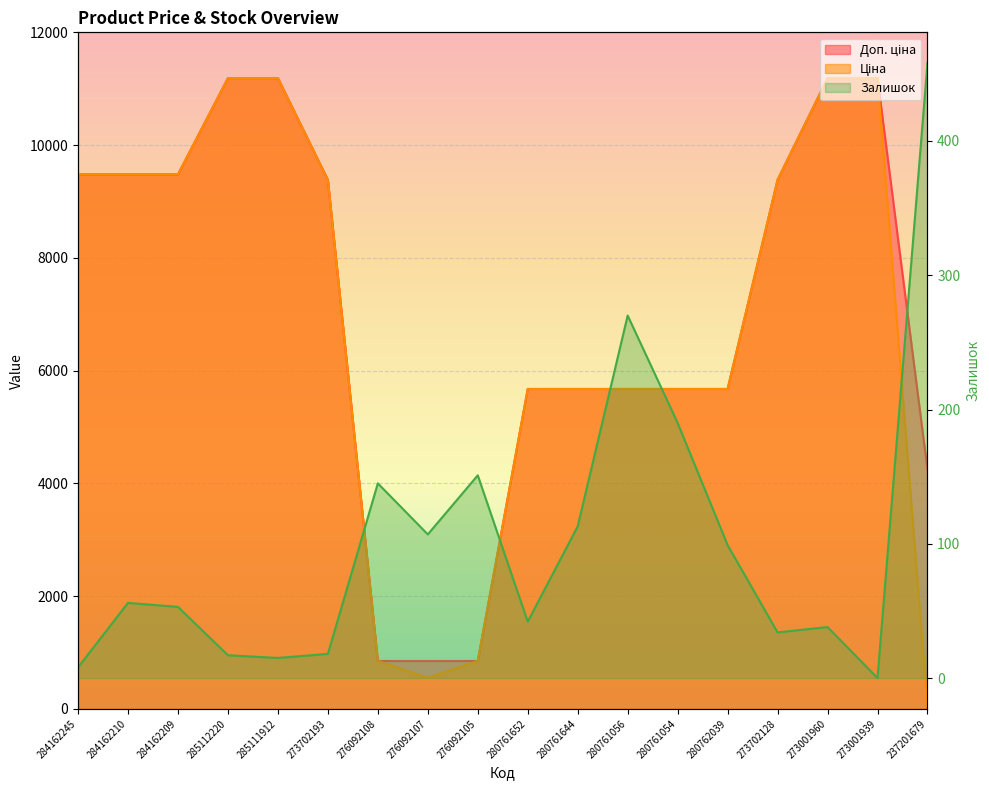

At 273702193, list the series in order from largest to smallest.

Доп. ціна, Ціна, Залишок